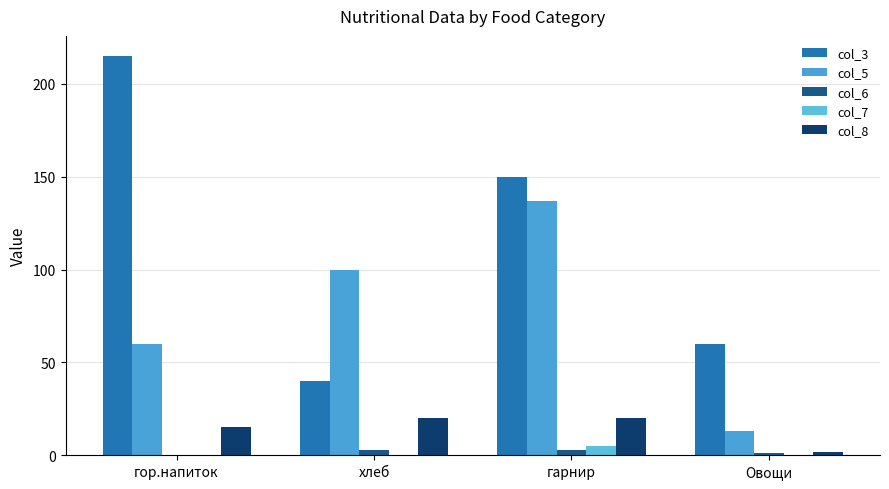

Are the bars grouped side by side (vs. stacked)?

Yes